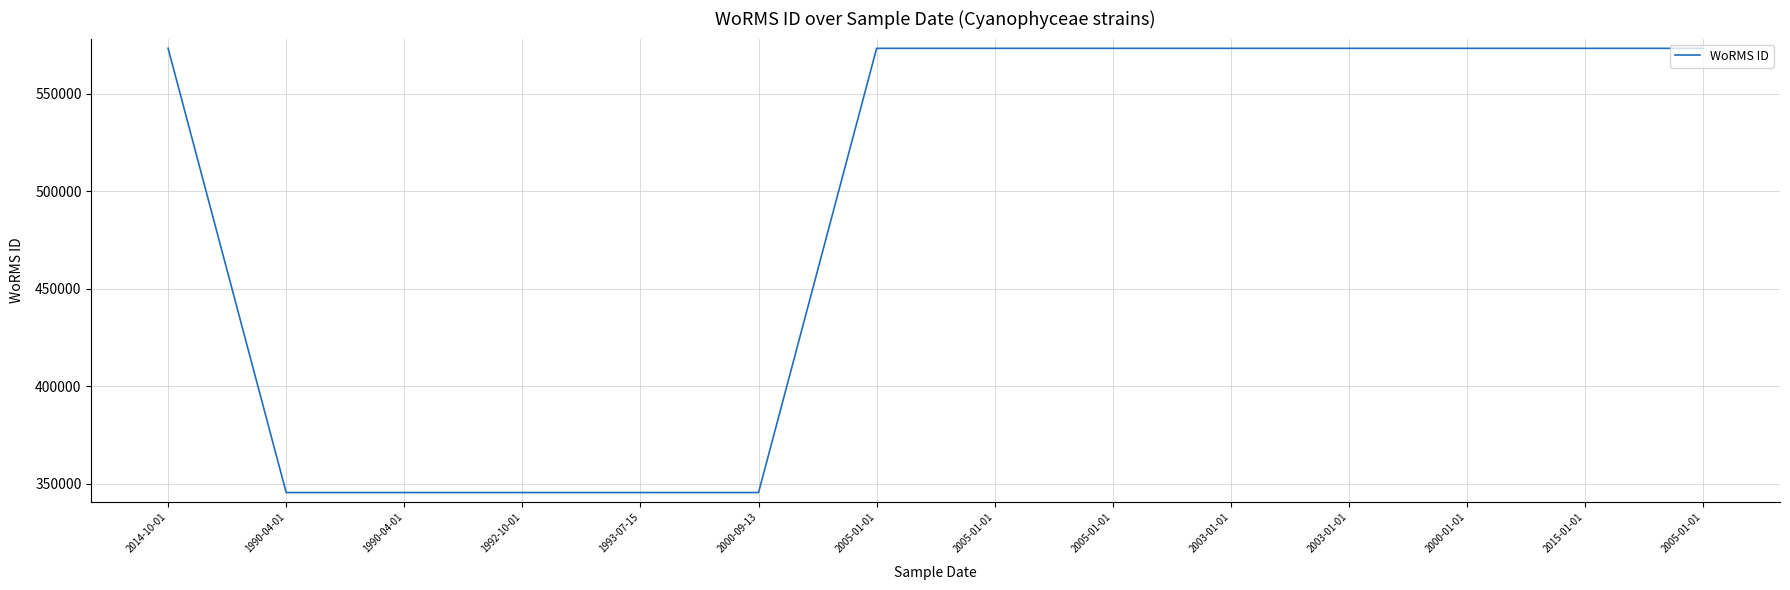

Does the chart have visible grid lines?

Yes